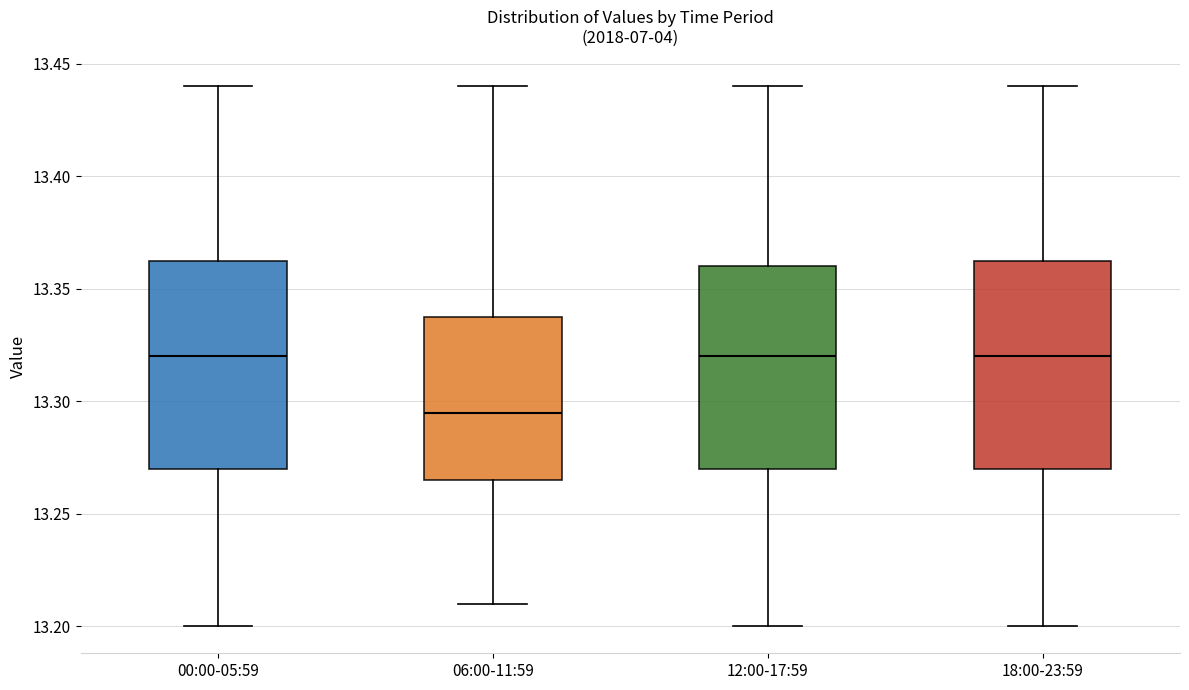

Reading left to right, read every box against the y-axis: the position of its median line, the range the box covers, and the ends of its whiskers. The values are not printed on the chart, so give them approximately, as read against the axis.

00:00-05:59: median 13.320, box 13.270 to 13.365, whiskers 13.200 to 13.440
06:00-11:59: median 13.295, box 13.265 to 13.340, whiskers 13.210 to 13.440
12:00-17:59: median 13.320, box 13.270 to 13.360, whiskers 13.200 to 13.440
18:00-23:59: median 13.320, box 13.270 to 13.365, whiskers 13.200 to 13.440